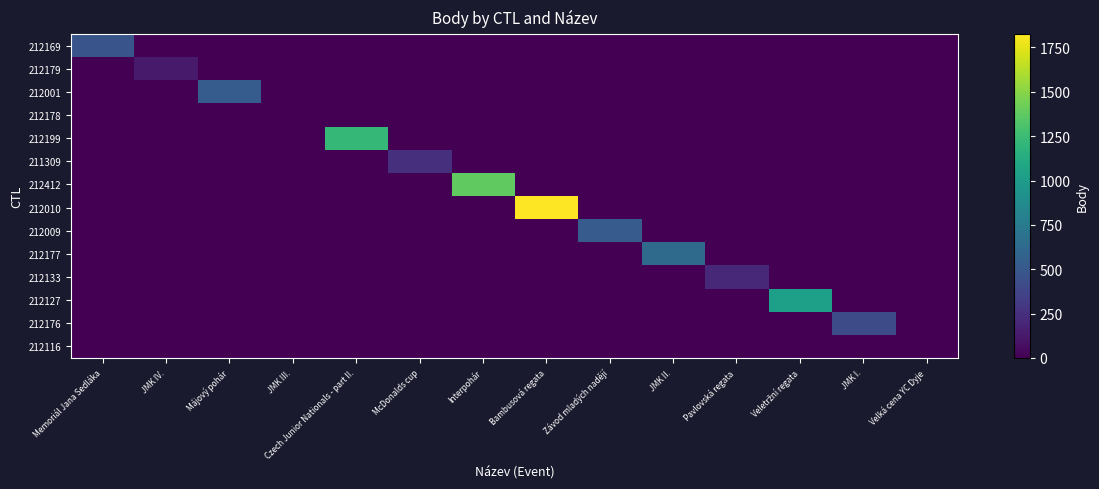

What is the difference between the highest and lowest values at Bambusová regata?

1825